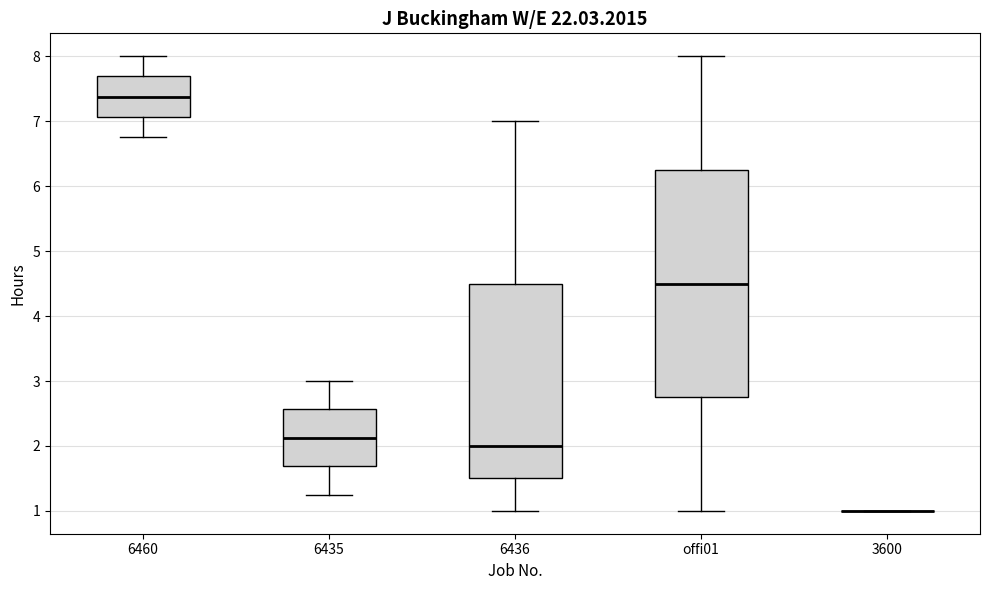

Reading left to right, read every box against the y-axis: the position of its median line, the range the box covers, and the ends of its whiskers. The values are not printed on the chart, so give them approximately, as read against the axis.

6460: median 7.4, box 7.1 to 7.7, whiskers 6.8 to 8.0
6435: median 2.1, box 1.7 to 2.6, whiskers 1.3 to 3.0
6436: median 2.0, box 1.5 to 4.5, whiskers 1.0 to 7.0
offi01: median 4.5, box 2.8 to 6.3, whiskers 1.0 to 8.0
3600: box collapsed to a line at 1.0, whiskers 1.0 to 1.0